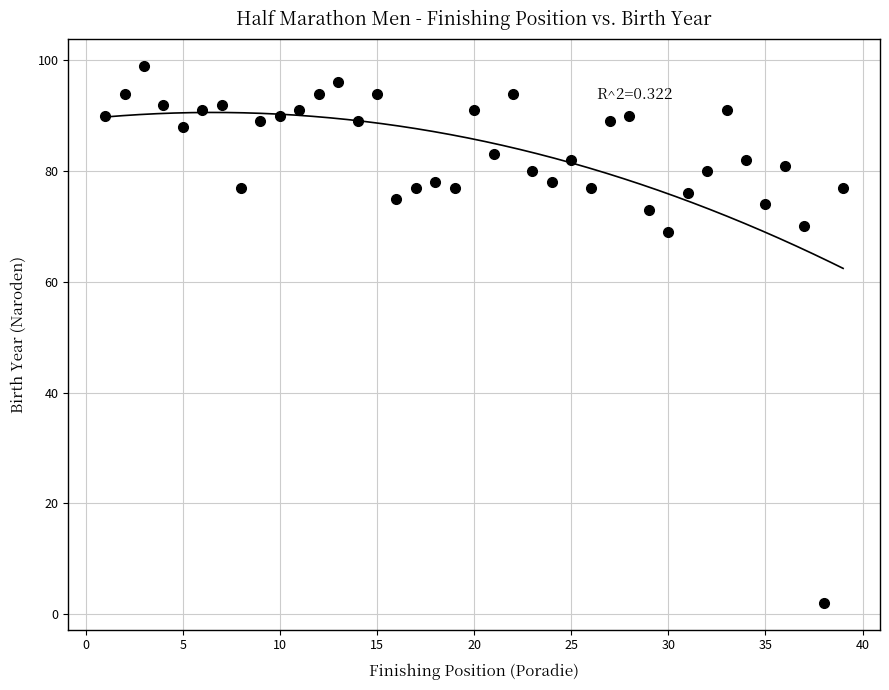

What is the range of Y values (max minus min)?

97